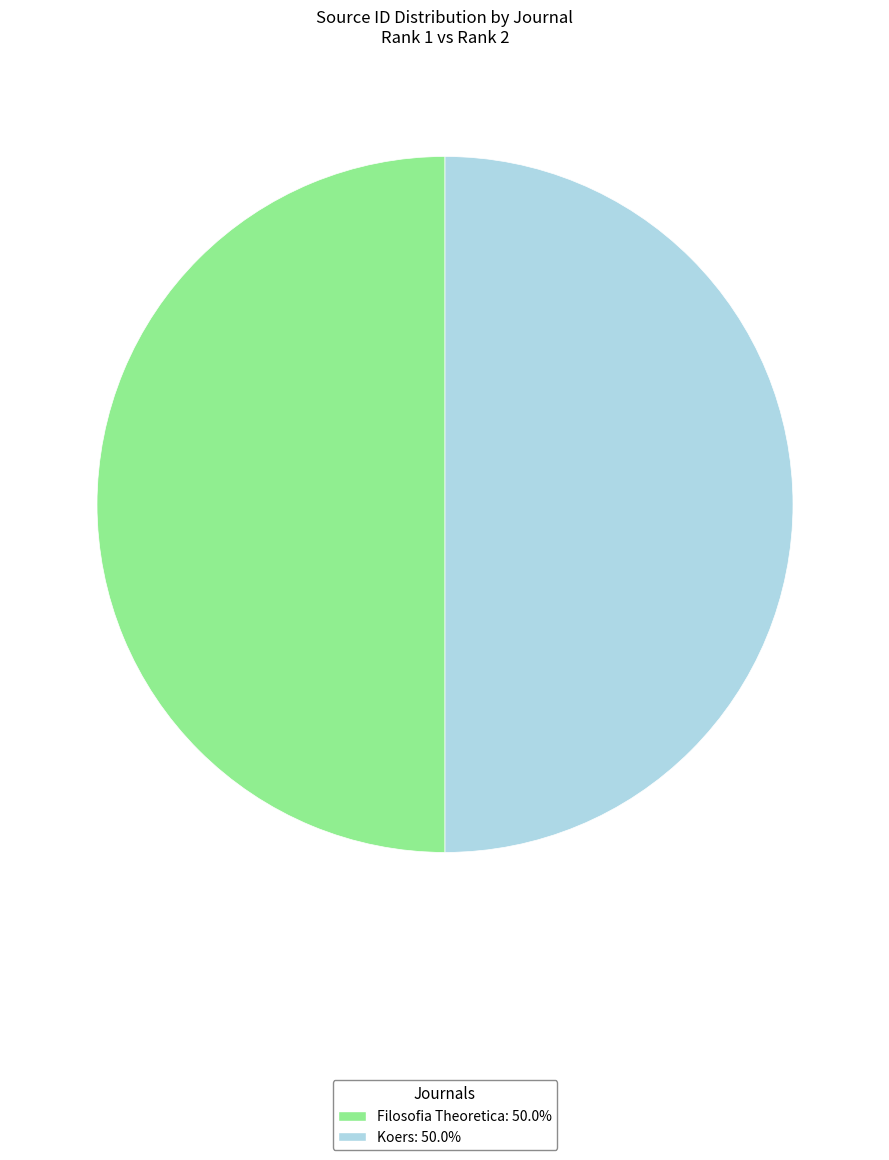

What is the ratio of the value at Filosofia Theoretica: 50.0% to the value at Koers: 50.0%?

1.0